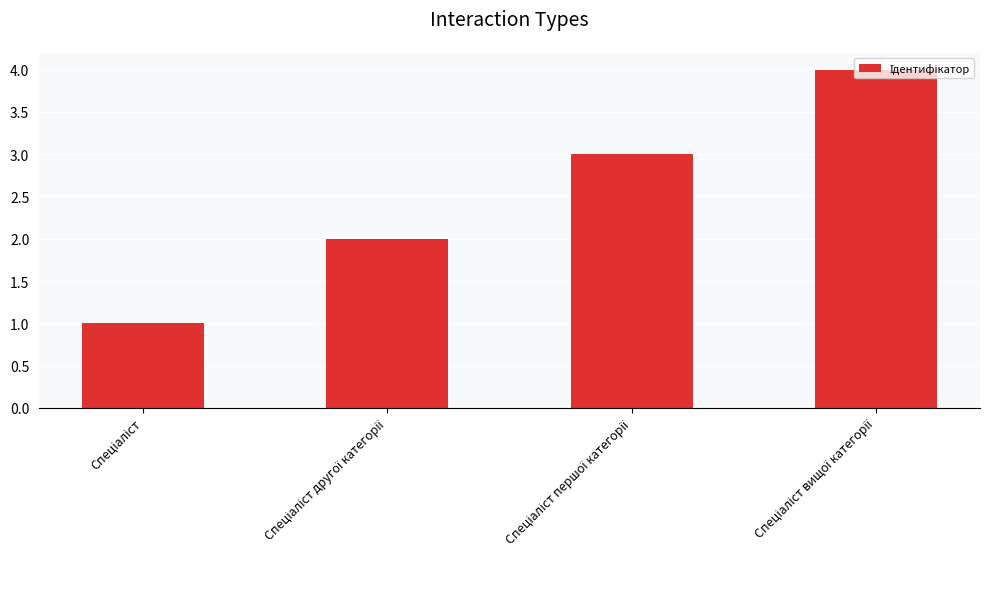

How many values are below 3?

2